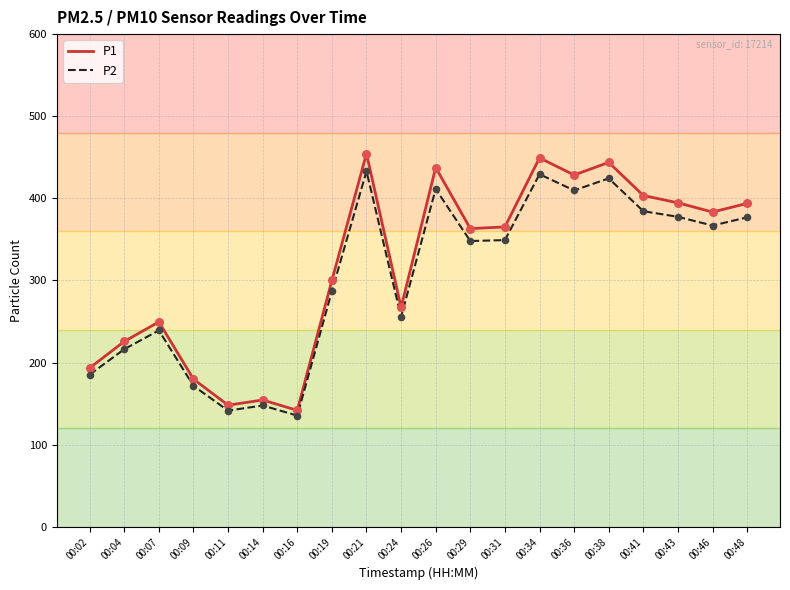

What is the difference between the highest and lowest values at 00:43?

17.0